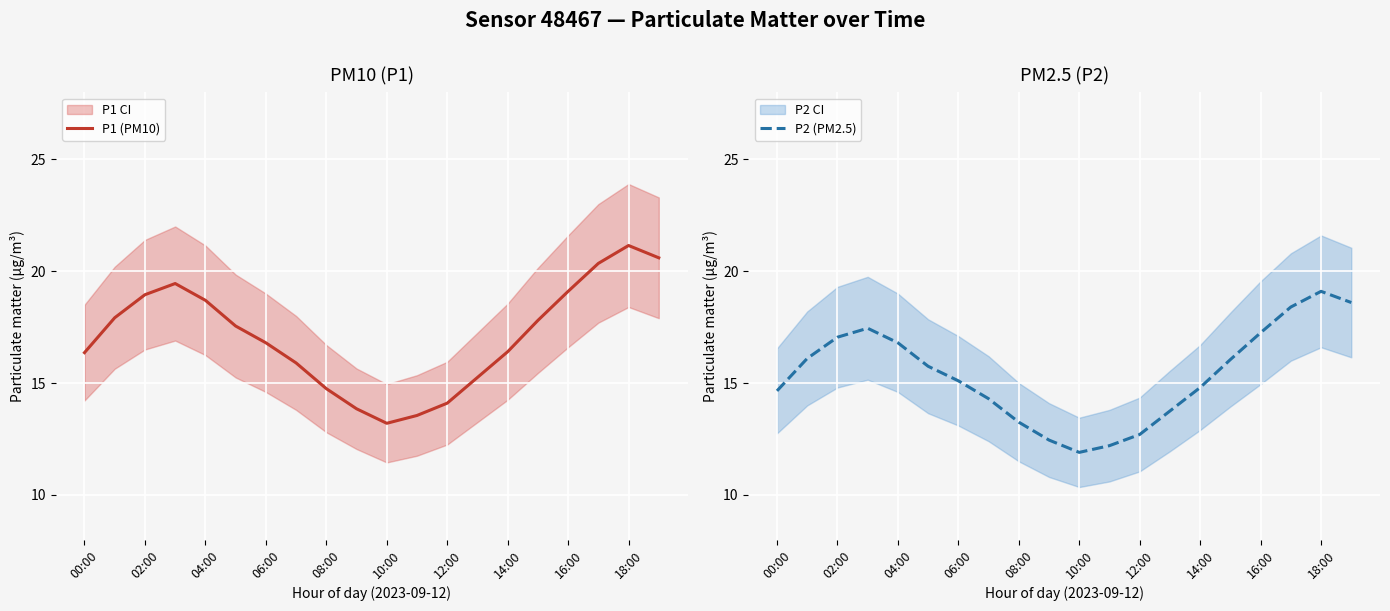

The value of P2 (PM2.5) at 18:00 is 19.1. True or false?

True